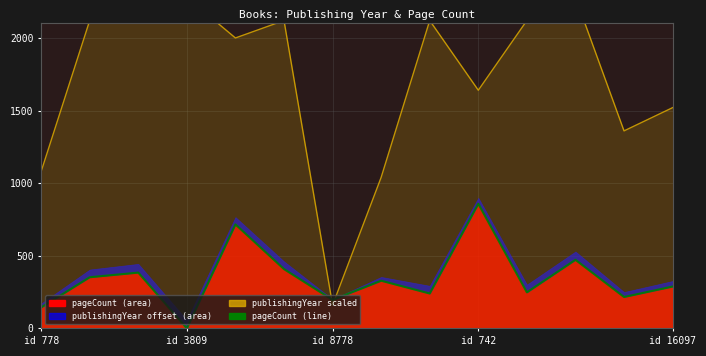

What is the difference between the highest and lowest values at id 742?

782